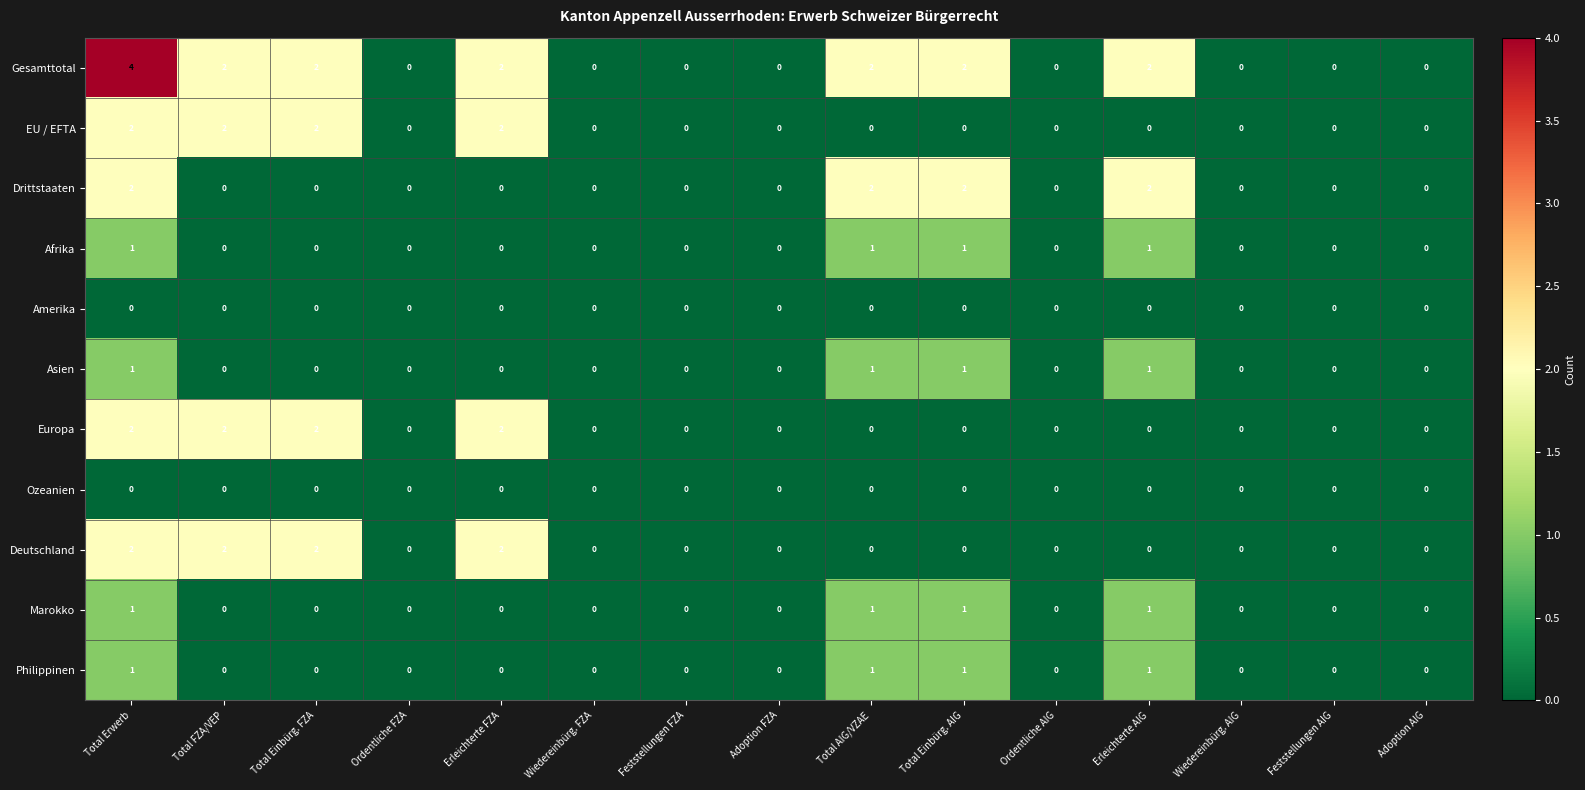

The value of Drittstaaten at Erleichterte FZA is -1. True or false?

False